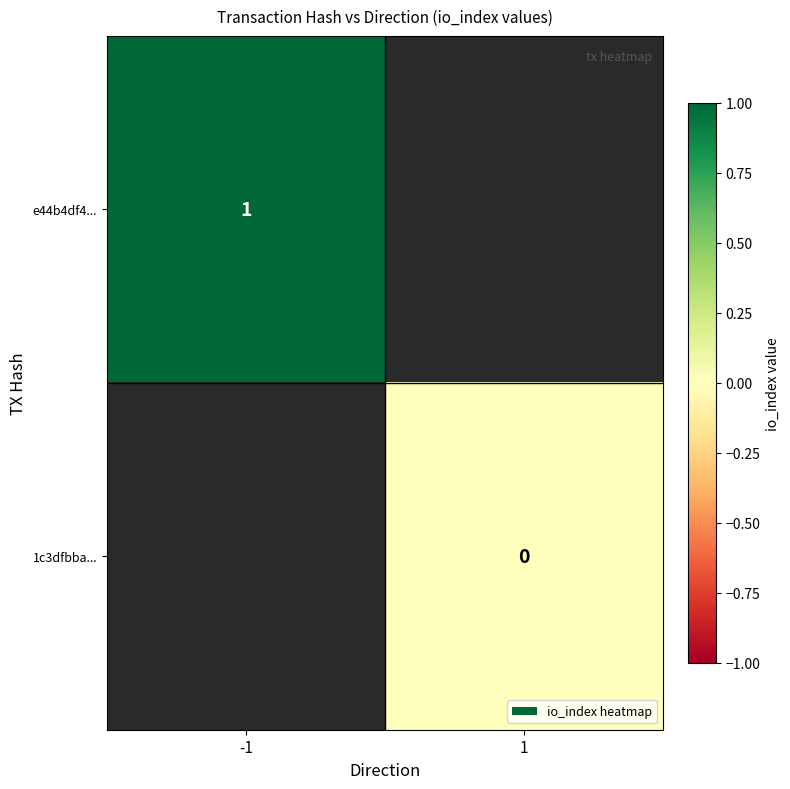

Count the number of data series in this chart.

2